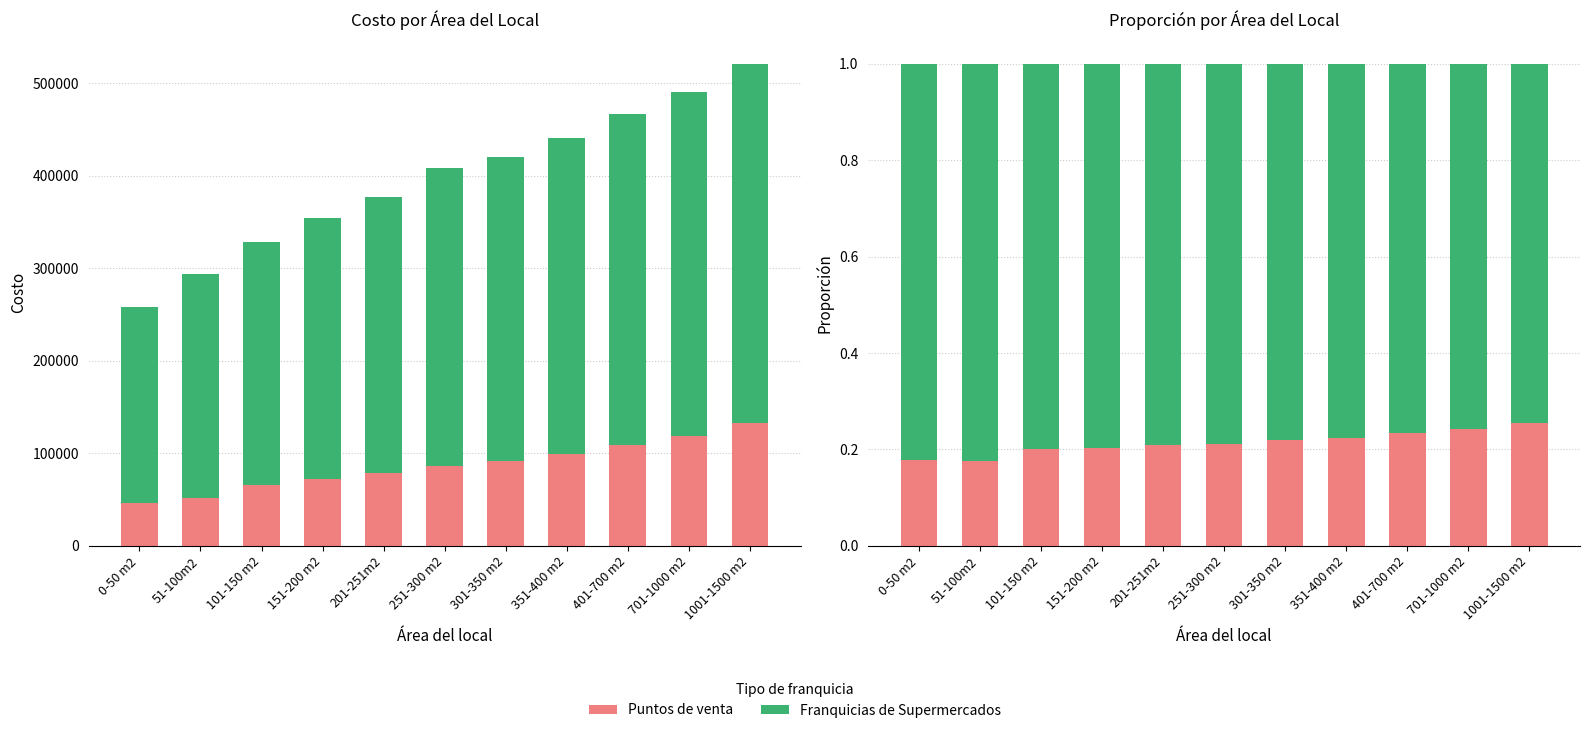

Which series has the largest total across all categories?

Franquicias de Supermercados